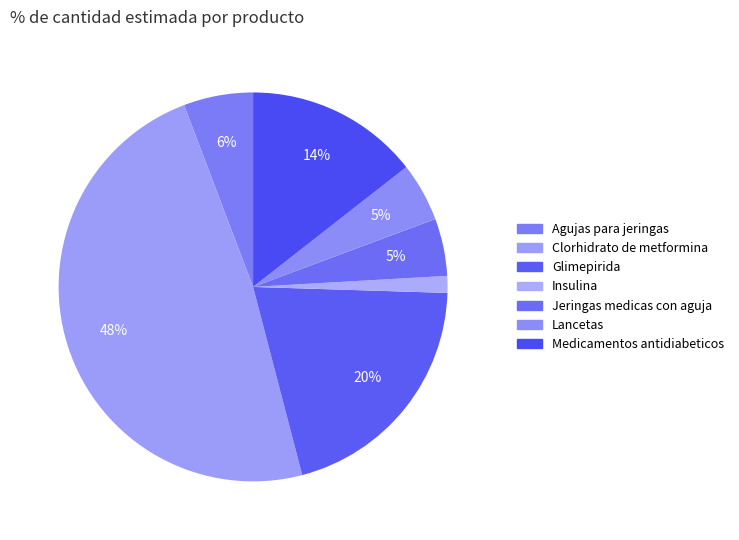

What portion of the pie excludes Glimepirida?

79.6%